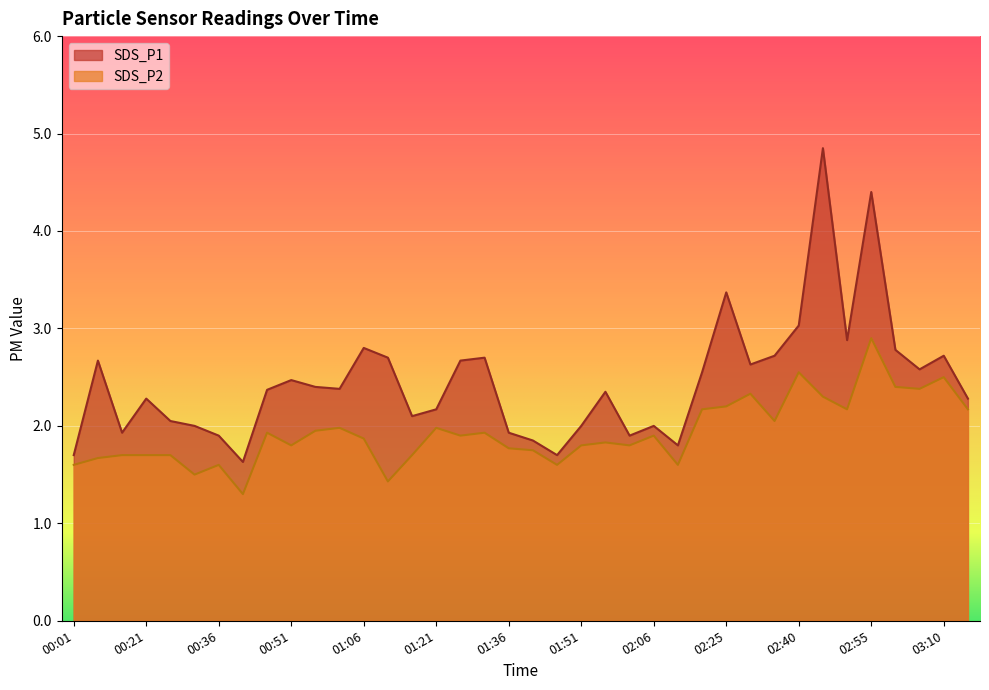

Count the number of data series in this chart.

2